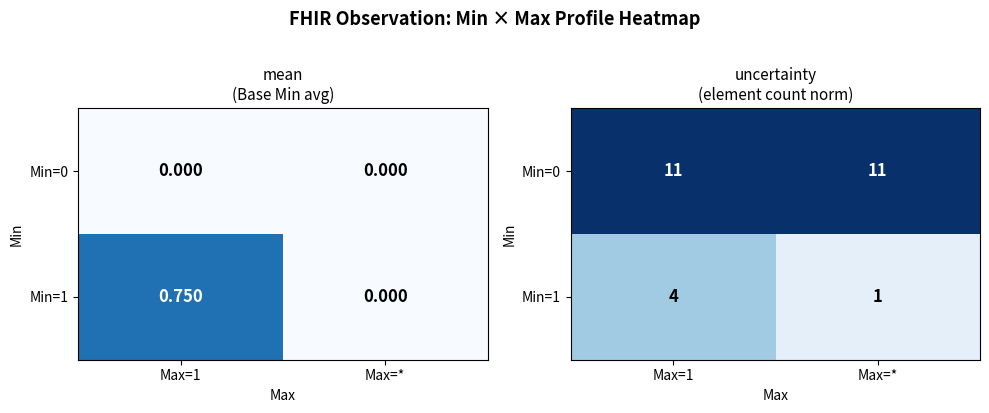

Which category has the lowest value in the Min=0 series?

Max=1